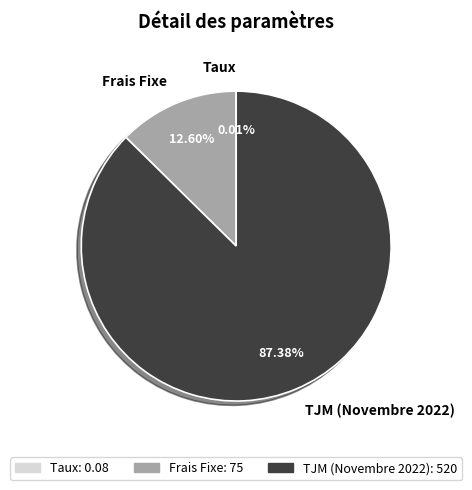

Does Frais Fixe account for over 50% of the chart?

No